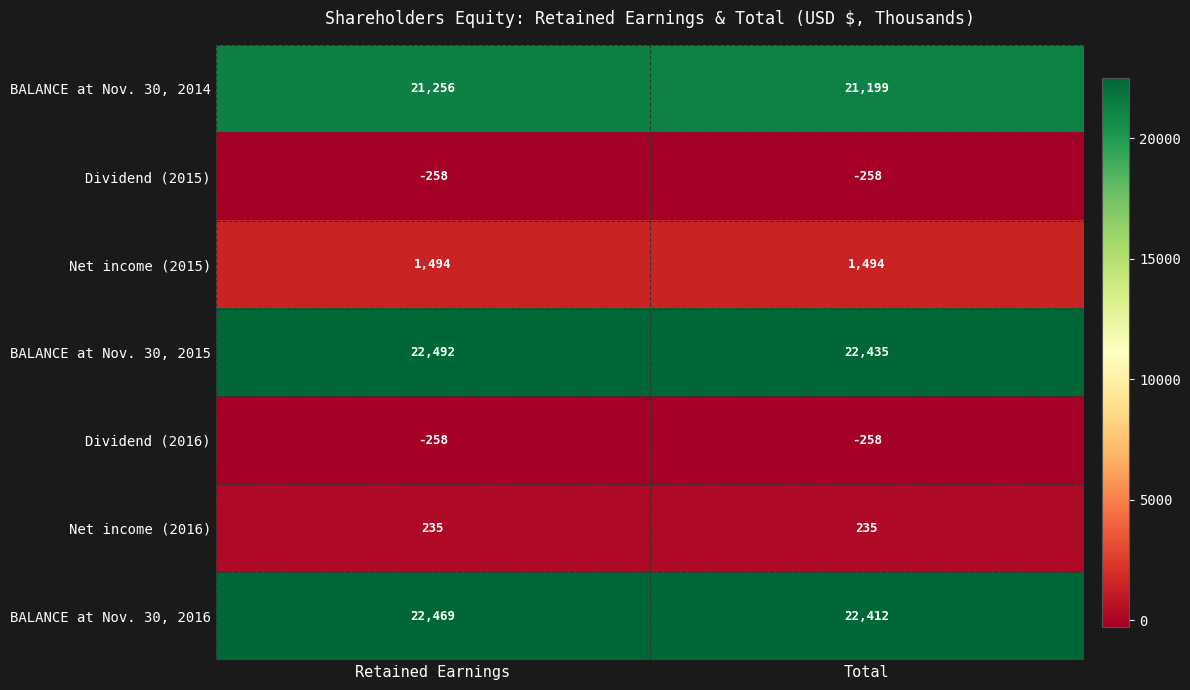

What is the spread (max minus min) of values at Total?

22693